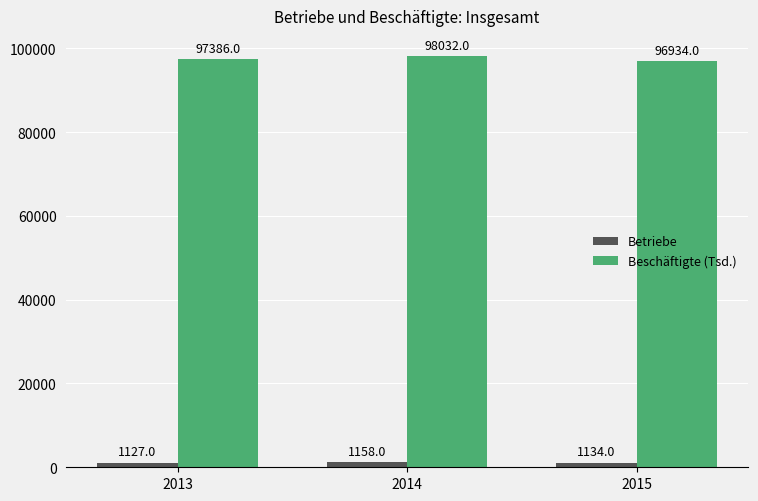

Does the chart contain stacked bars?

No